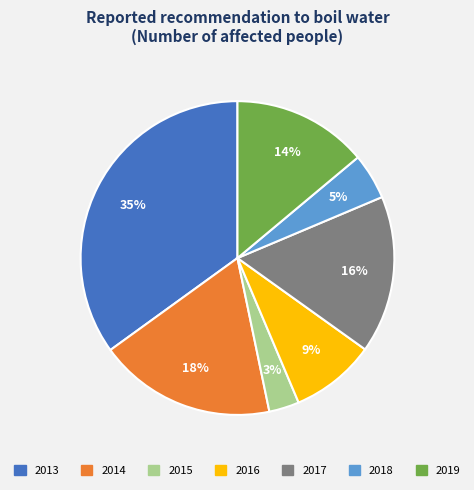

To the nearest percent, what is the average slice percentage?

14%